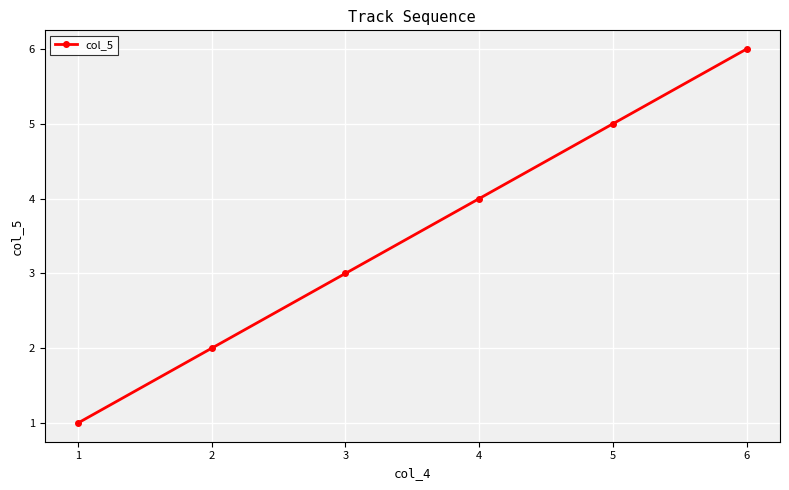

What is the minimum value shown in the chart?

1